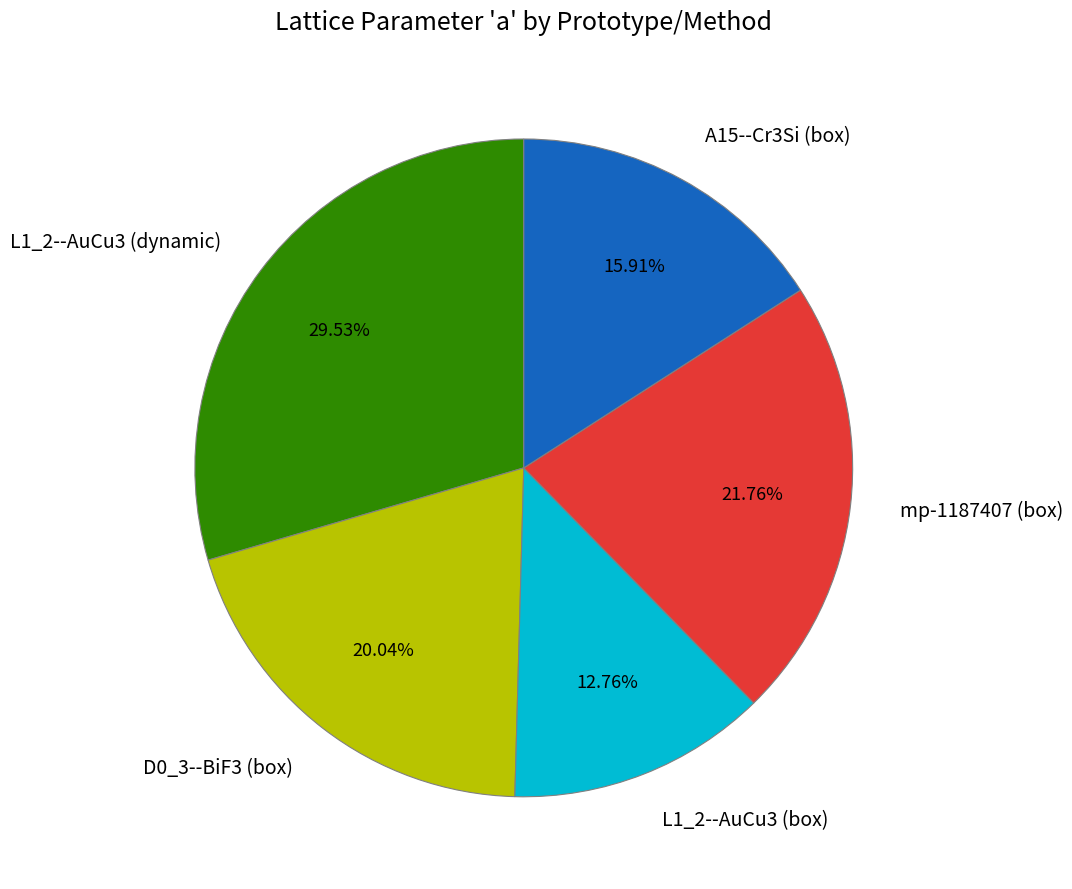

The L1_2--AuCu3 (dynamic) slice represents 42% of the pie. True or false?

False